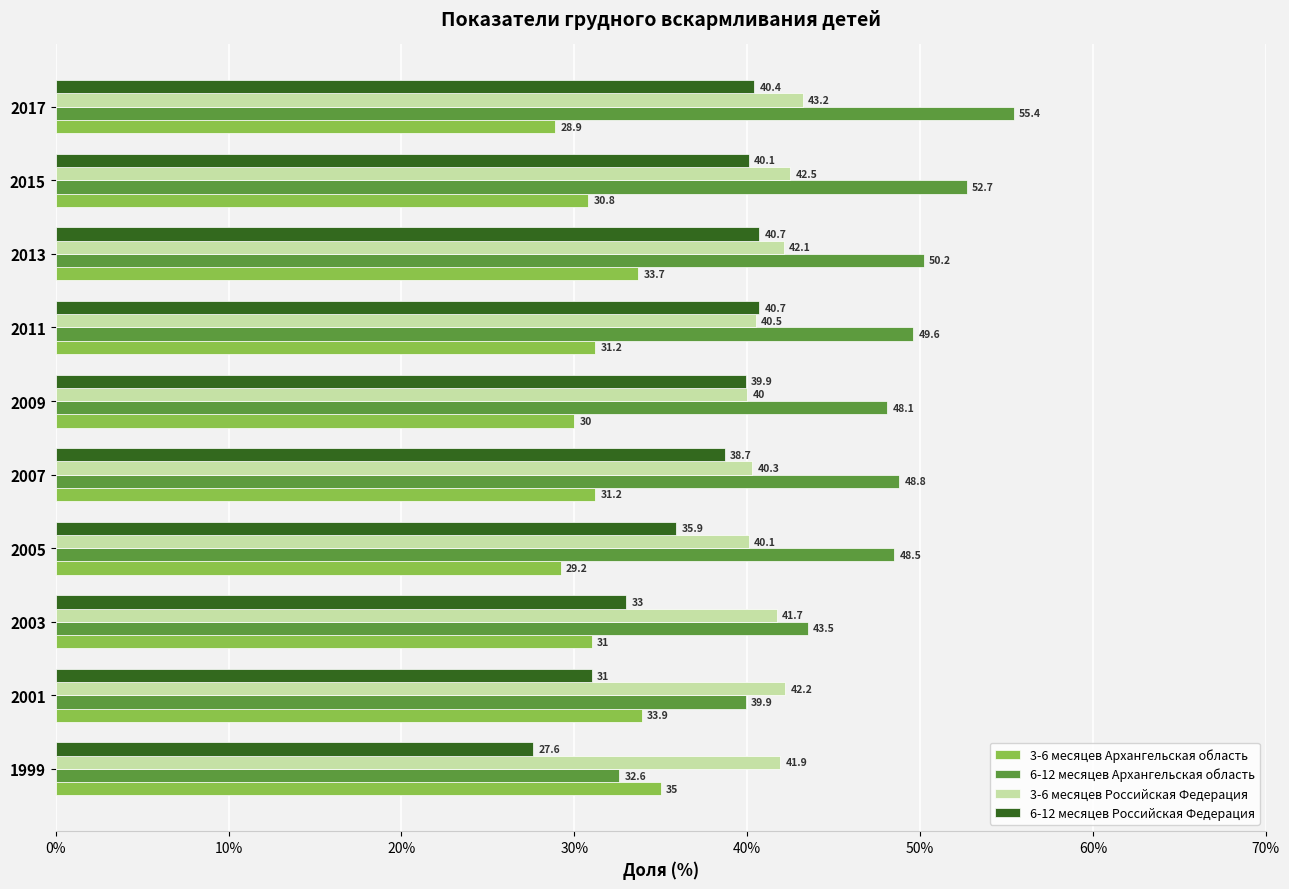

Rank the series at 2017 from highest to lowest value.

6-12 месяцев Архангельская область, 3-6 месяцев Российская Федерация, 6-12 месяцев Российская Федерация, 3-6 месяцев Архангельская область